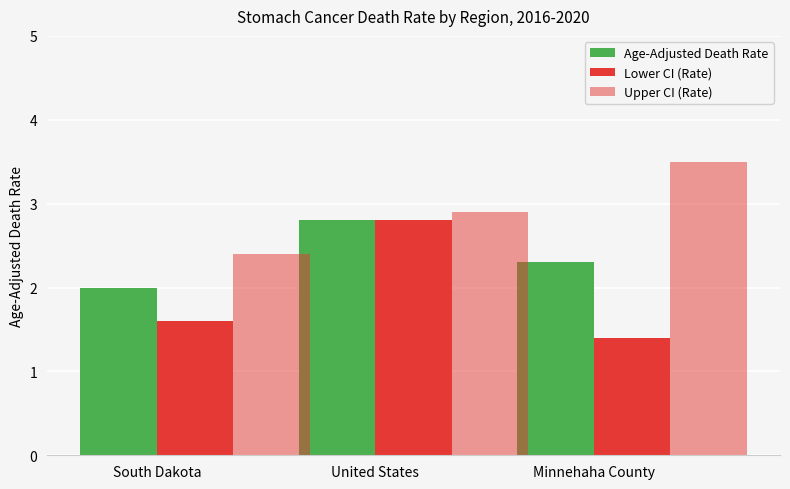

List the labels in order of Upper CI (Rate) value, smallest first.

South Dakota, United States, Minnehaha County